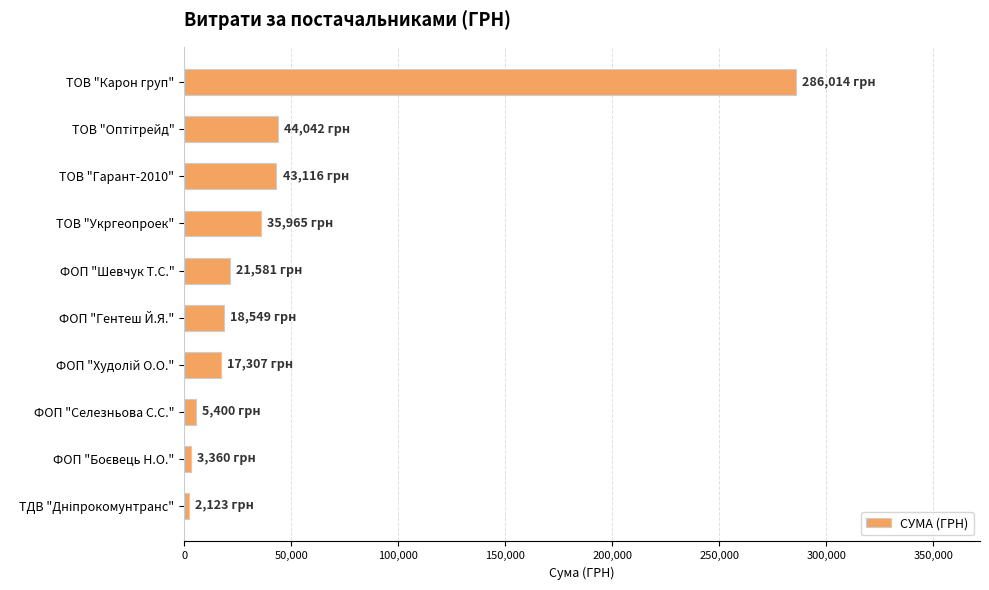

Between ФОП "Гентеш Й.Я." and ТОВ "Гарант-2010", which is larger?

ТОВ "Гарант-2010"